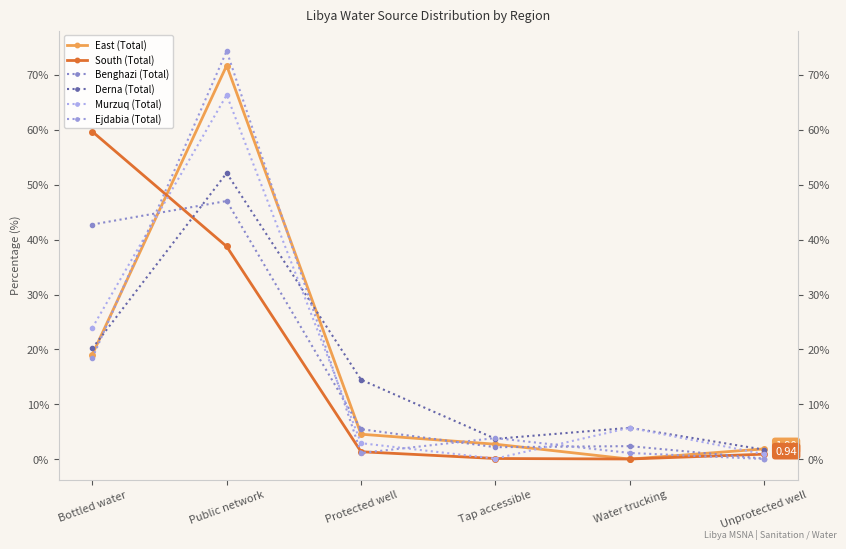

What are all the series names shown in the legend?

East (Total), South (Total), Benghazi (Total), Derna (Total), Murzuq (Total), Ejdabia (Total)